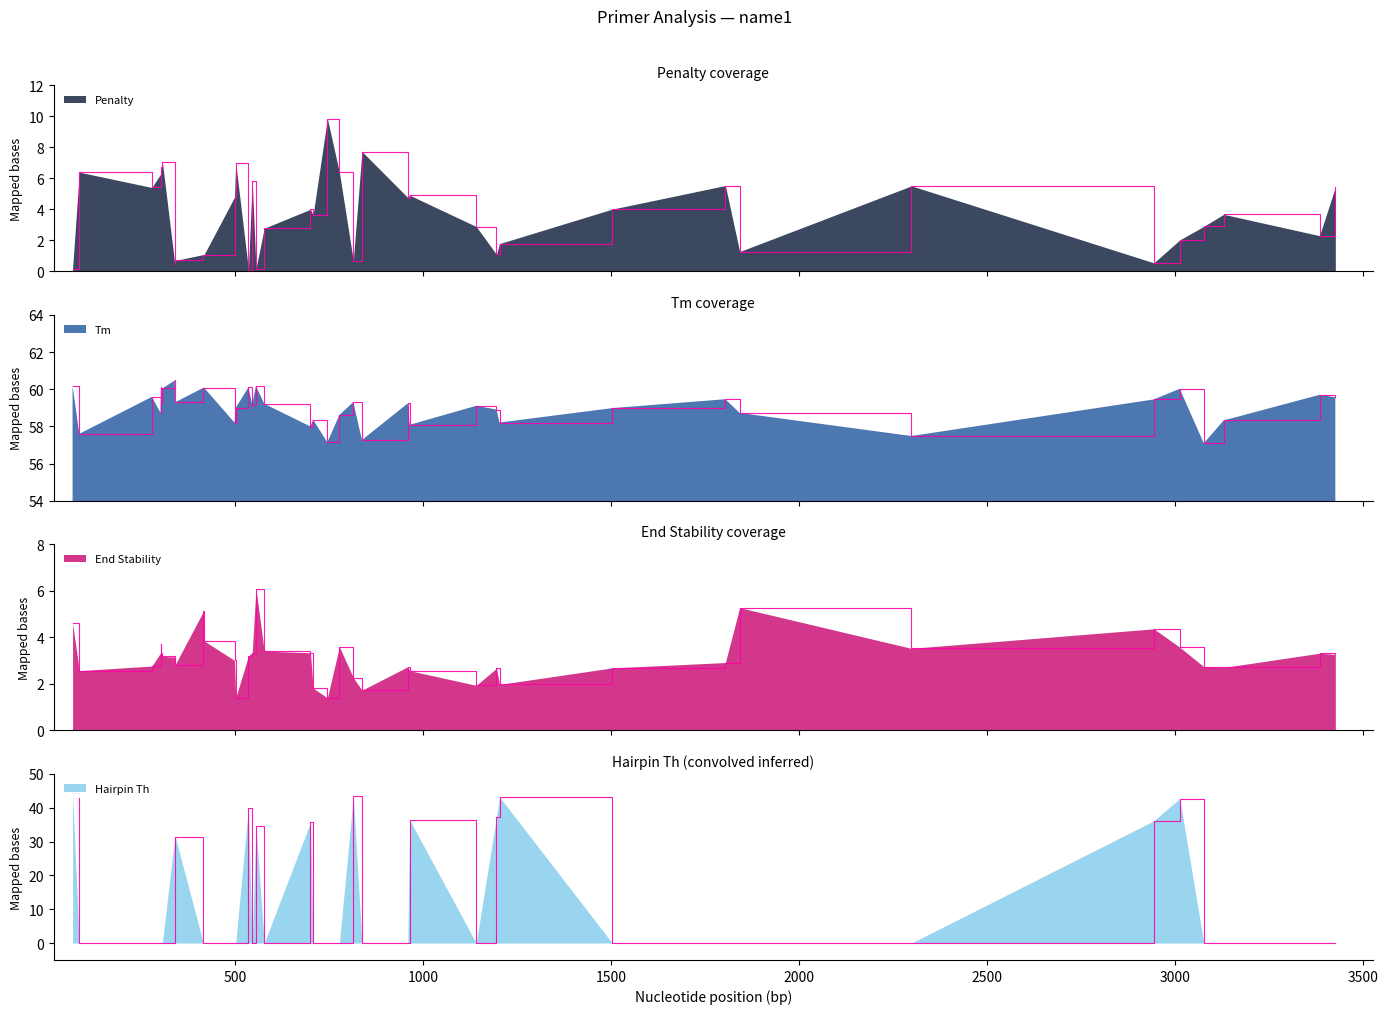

What is the sum of all PRIMER_LEFT_0_TM values?

2361.0